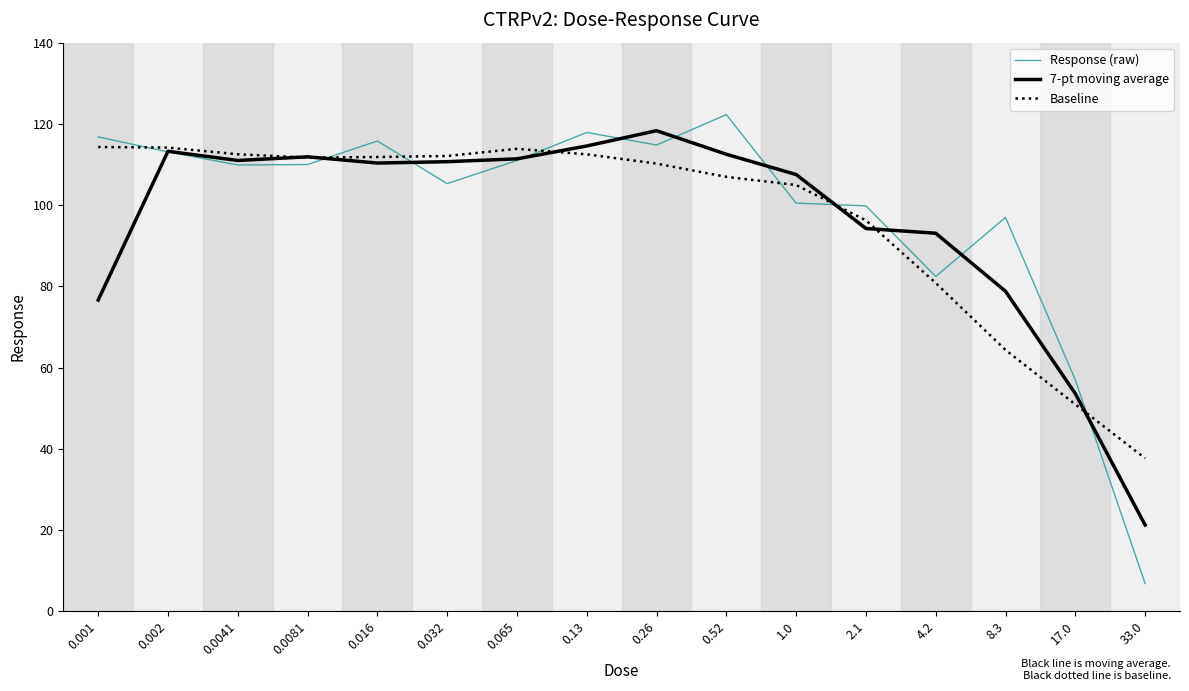

What is the spread (max minus min) of values at 2.1?

5.6